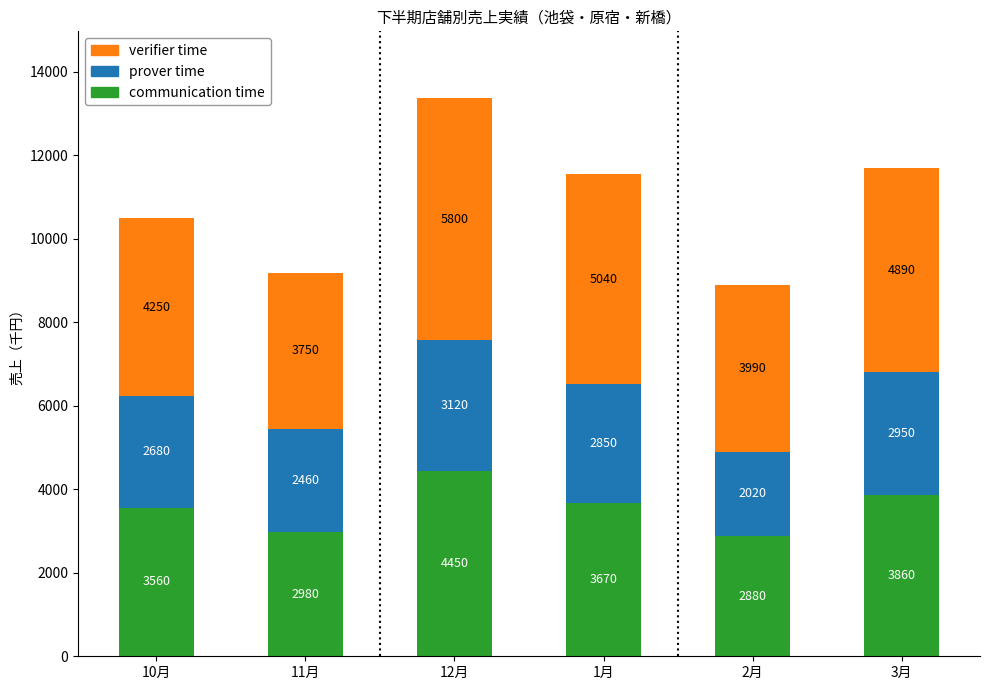

What is the highest value of the communication time series?

4450